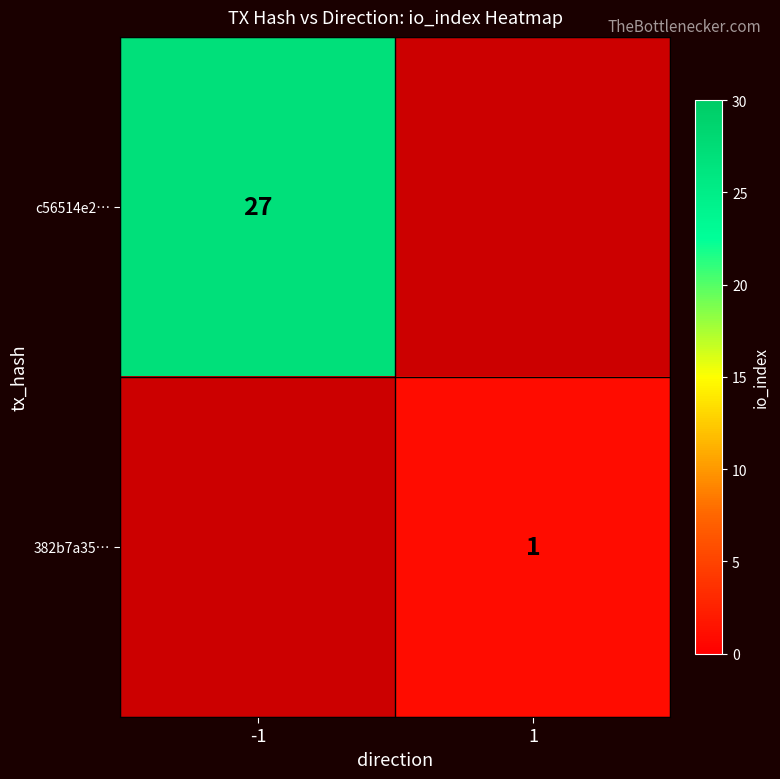

Which has a higher value, 1 or -1?

-1